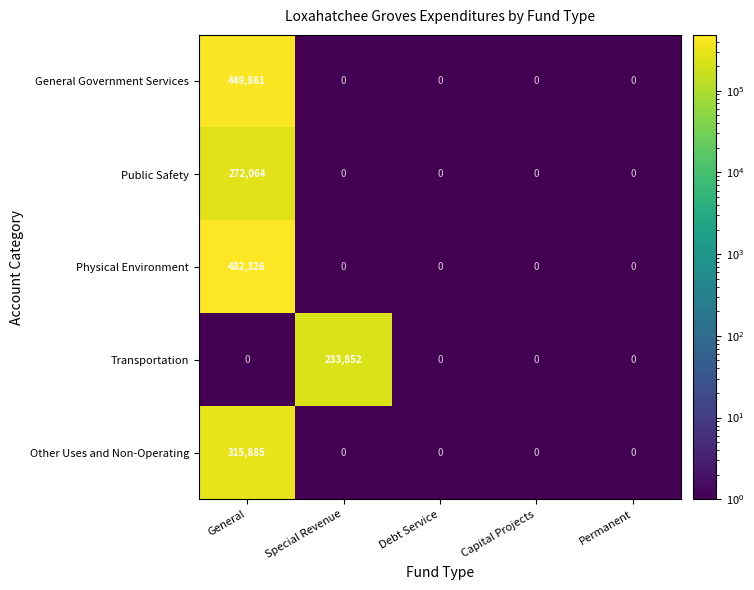

Rank the series by their maximum value, from highest to lowest.

Physical Environment, General Government Services, Other Uses and Non-Operating, Public Safety, Transportation